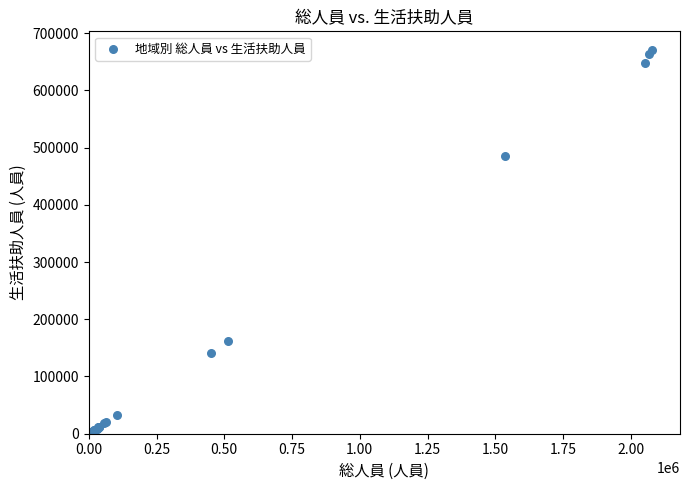

What Y value in the scatter plot is closest to 335375?

486112